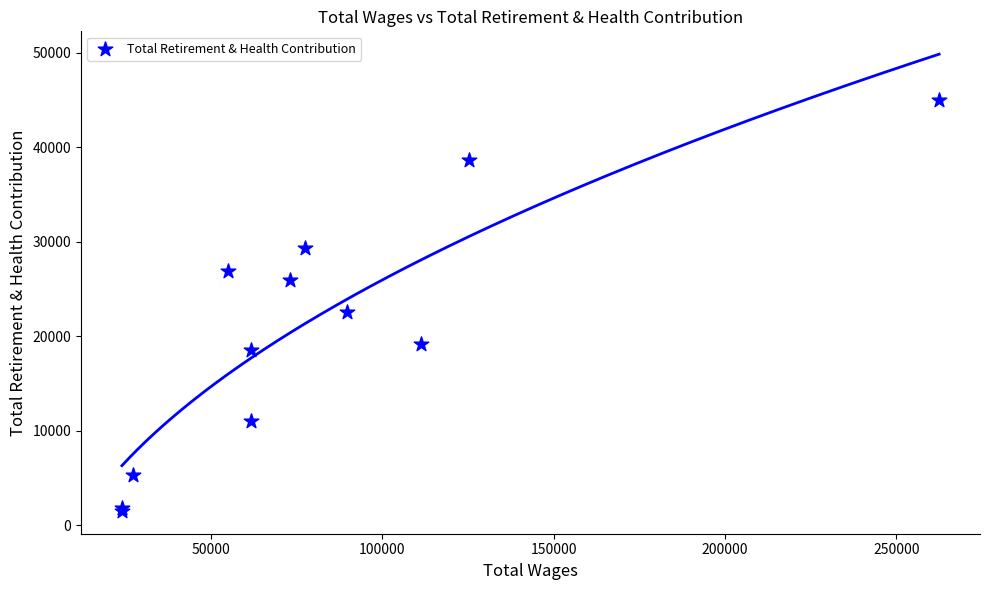

What Y value in the scatter plot is closest to 23255?

22541